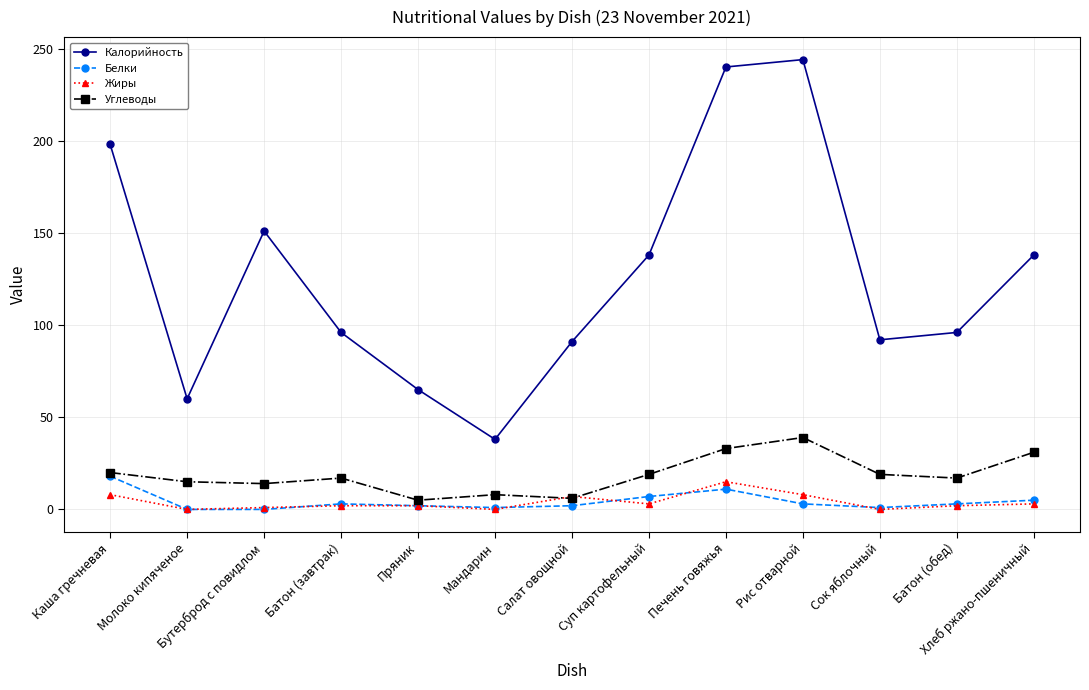

How many series are shown in this chart?

4